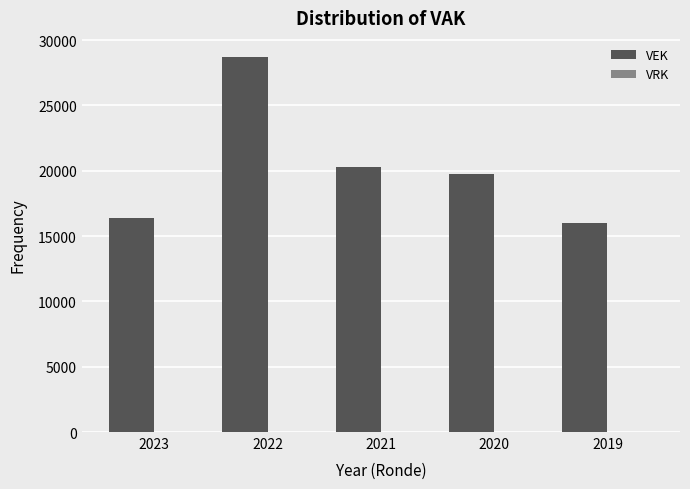

Read the value at 2023.

16416